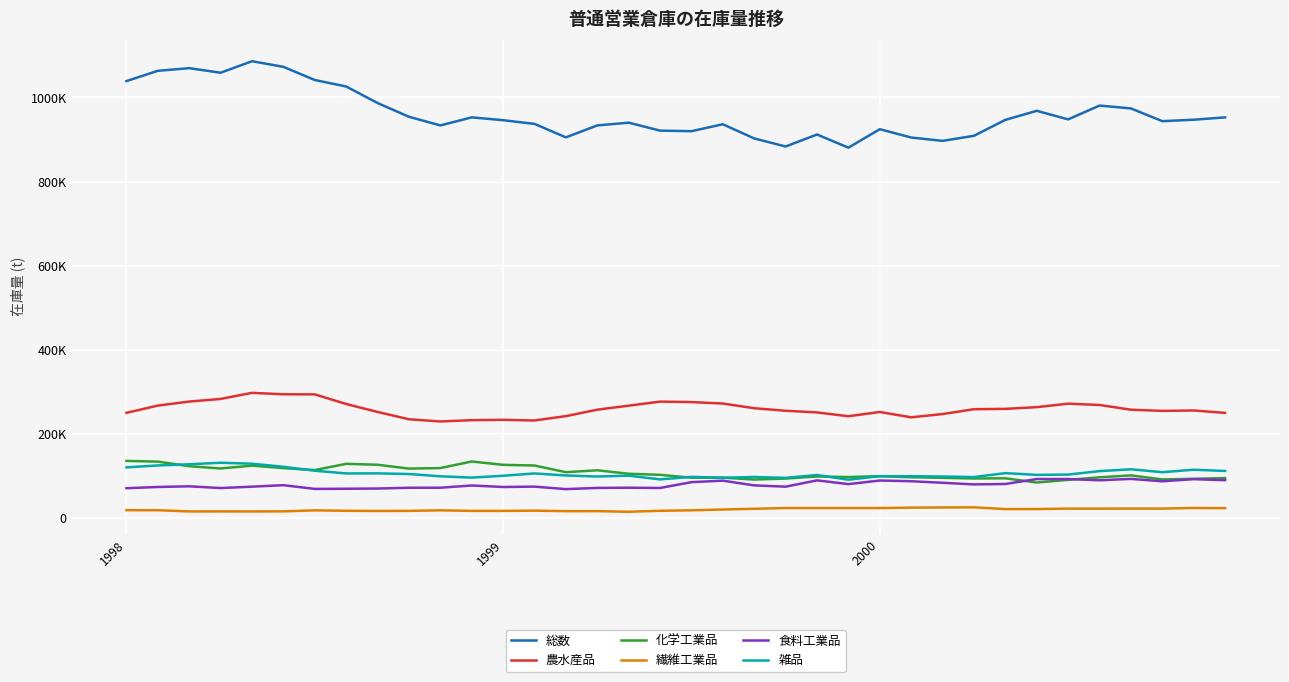

What is the average value of the 繊維工業品 series?

19922